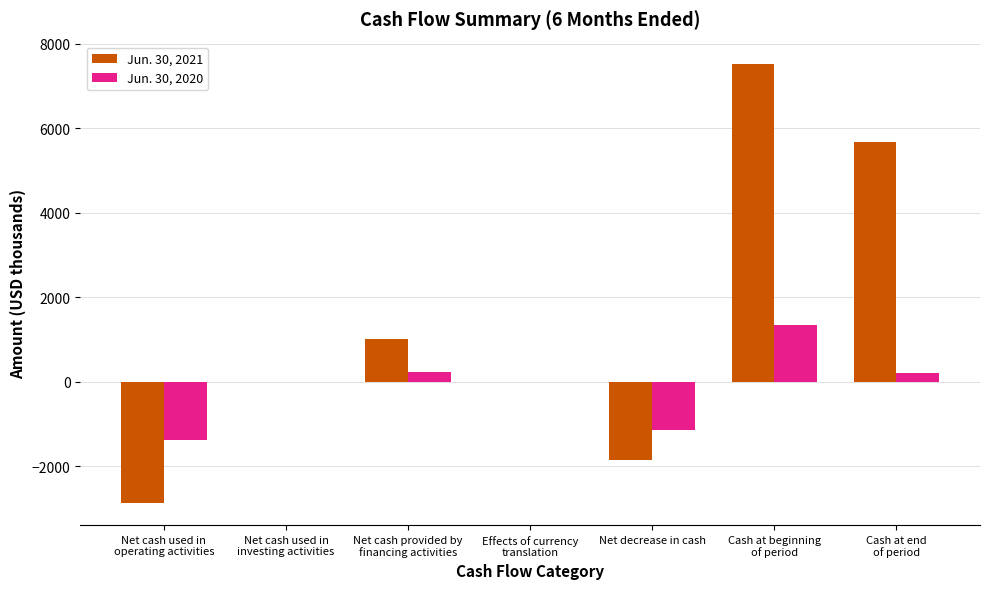

The value of Jun. 30, 2020 at Net decrease in cash is -1136. True or false?

True